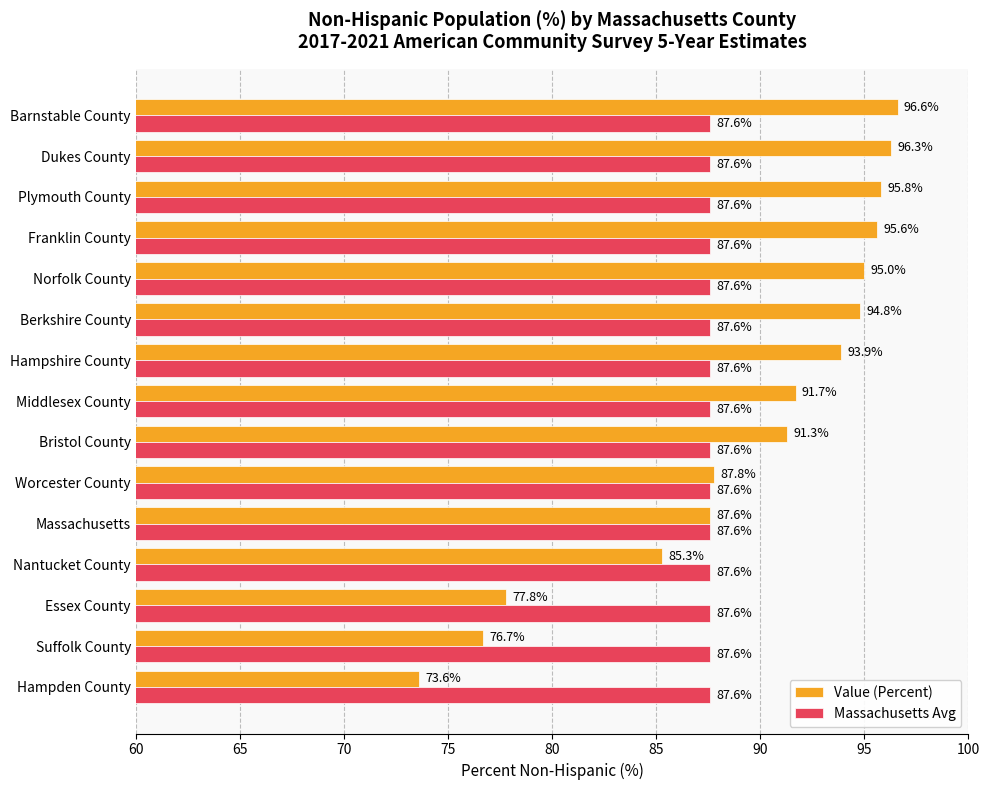

What are all the series names shown in the legend?

Value (Percent), Massachusetts Avg